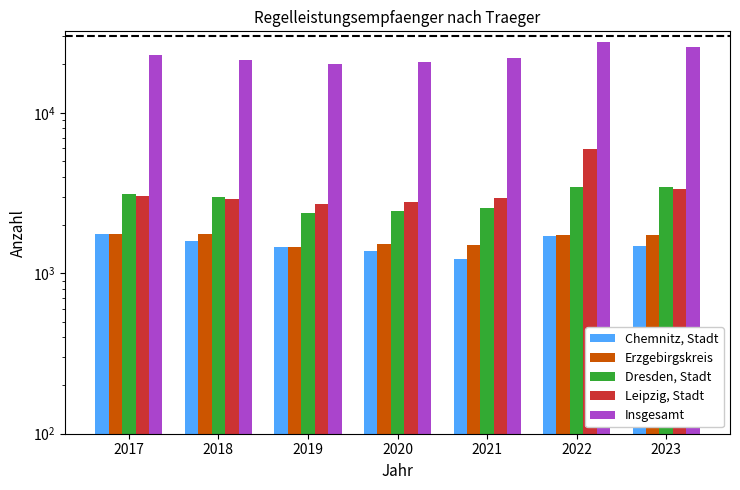

Which series has the largest total across all categories?

Insgesamt